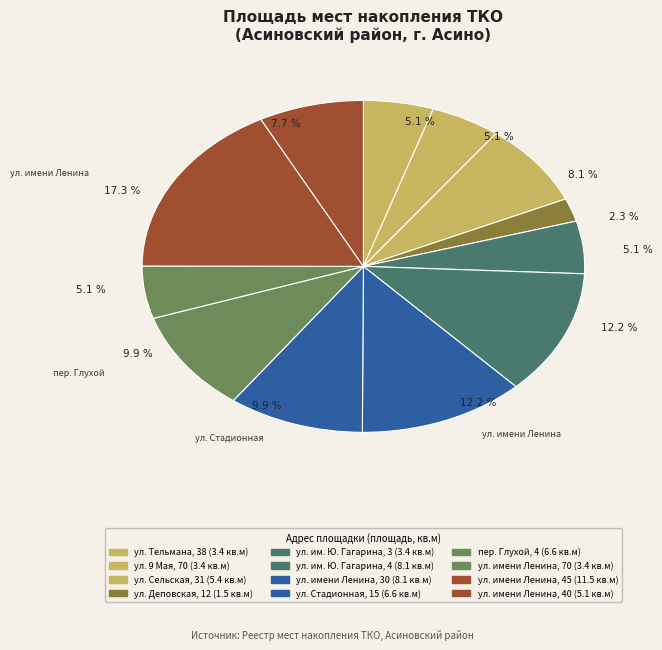

Is the sum of ул. имени Ленина, 70 and ул. им. Ю. Гагарина, 4 greater than half?

No